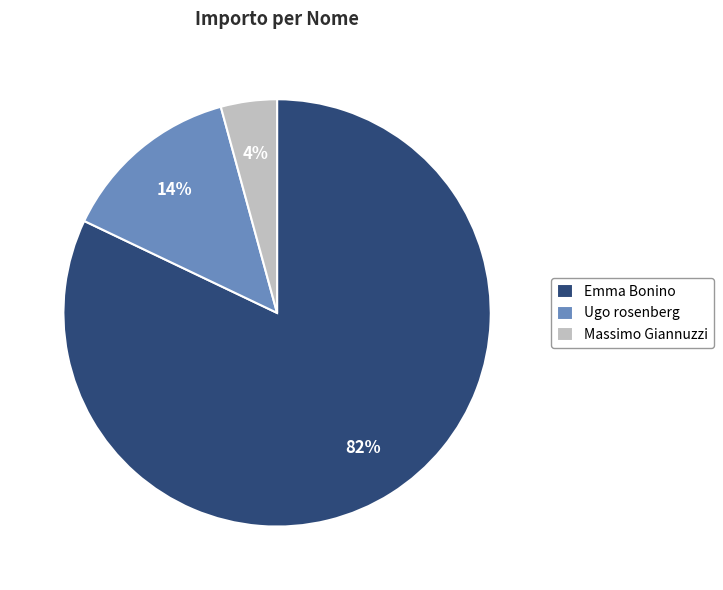

To the nearest percent, what is the average slice percentage?

33%